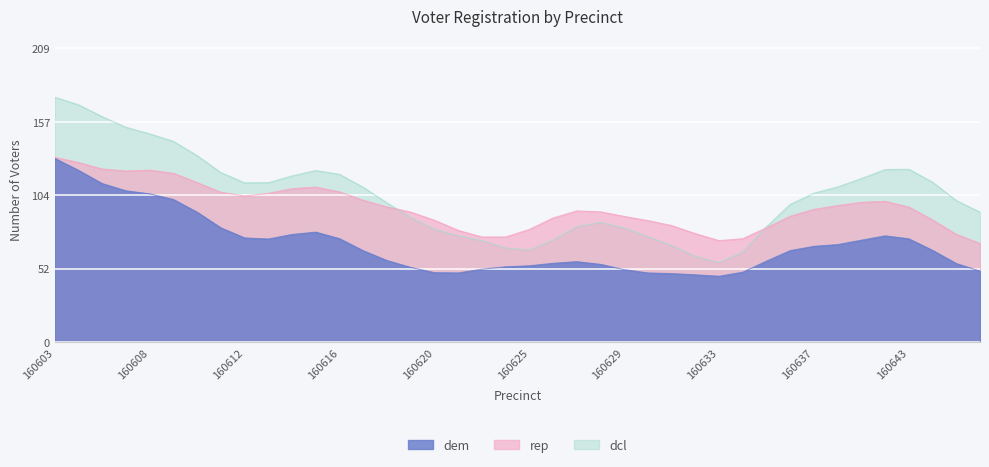

Which series has the largest range (max minus min)?

dcl